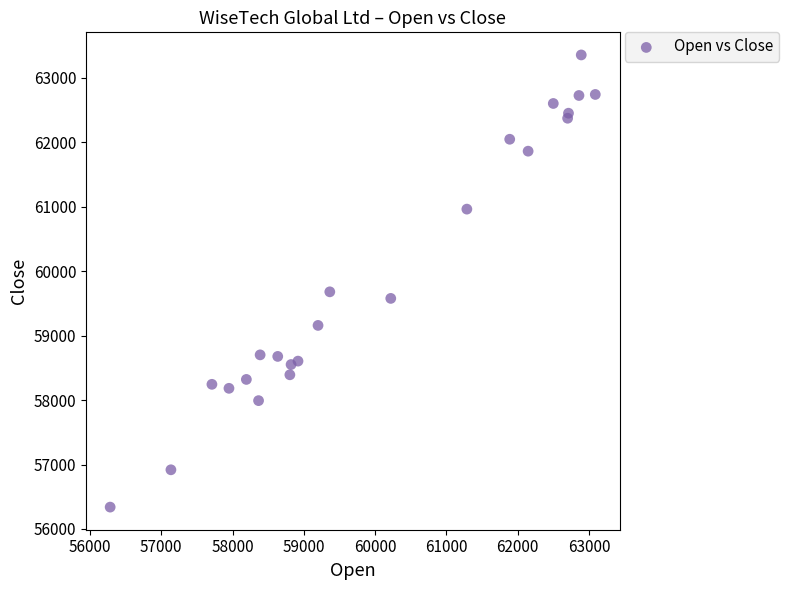

What Y value in the scatter plot is closest to 59846?

59679